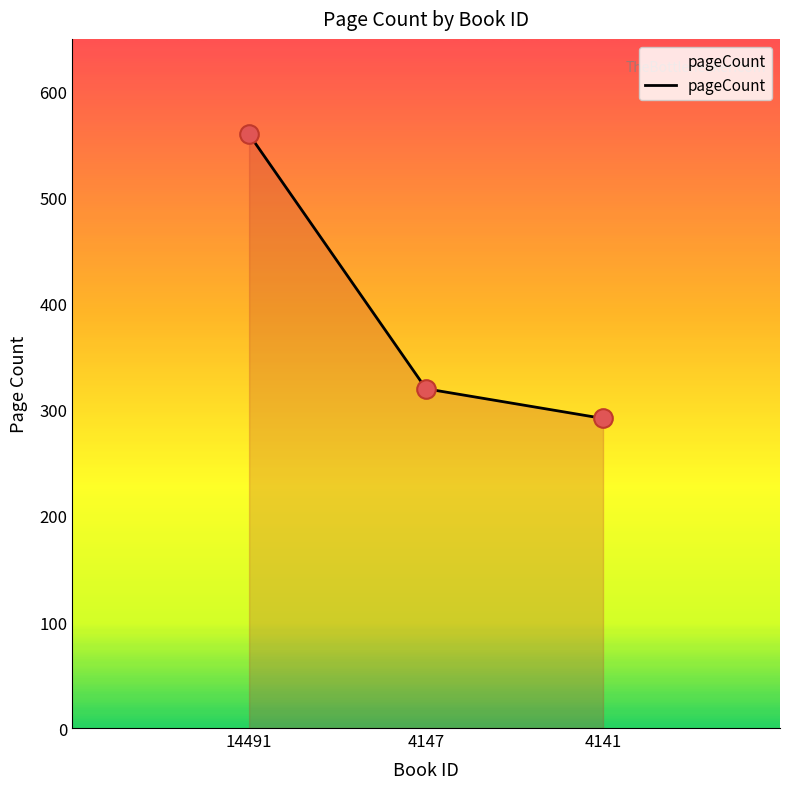

What is the change in value from 4147 to 4141?

-28